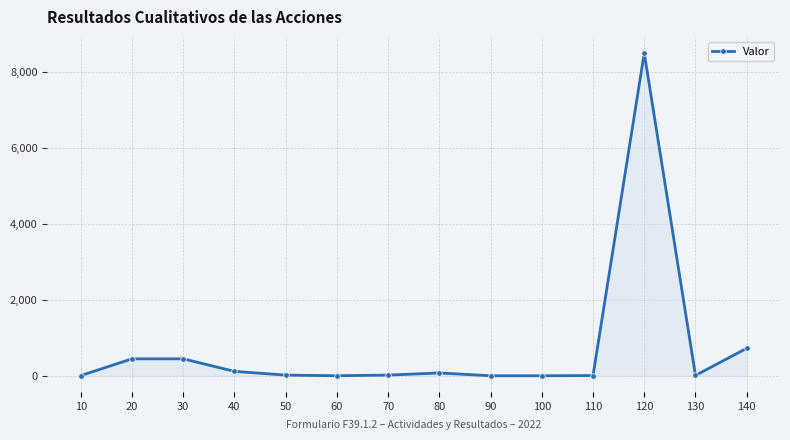

What is the difference between the second highest and second lowest values?

723